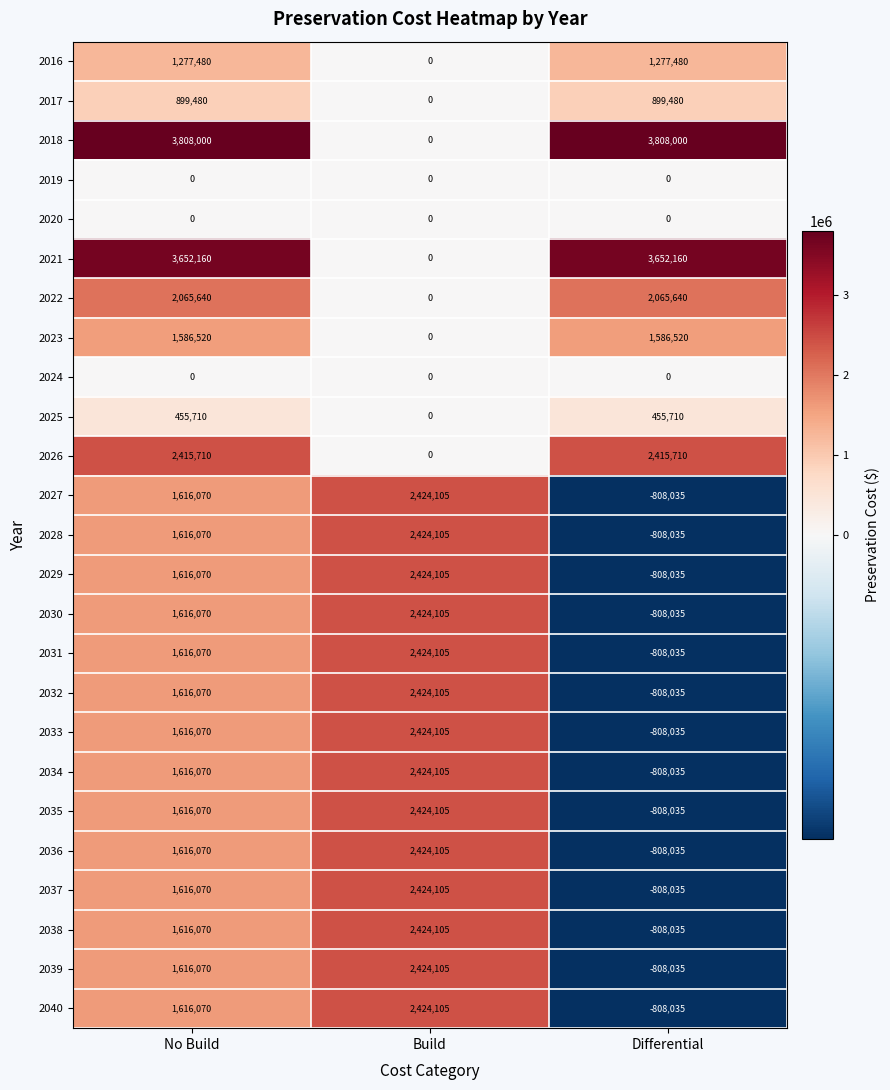

Which series has the widest spread of values?

2018